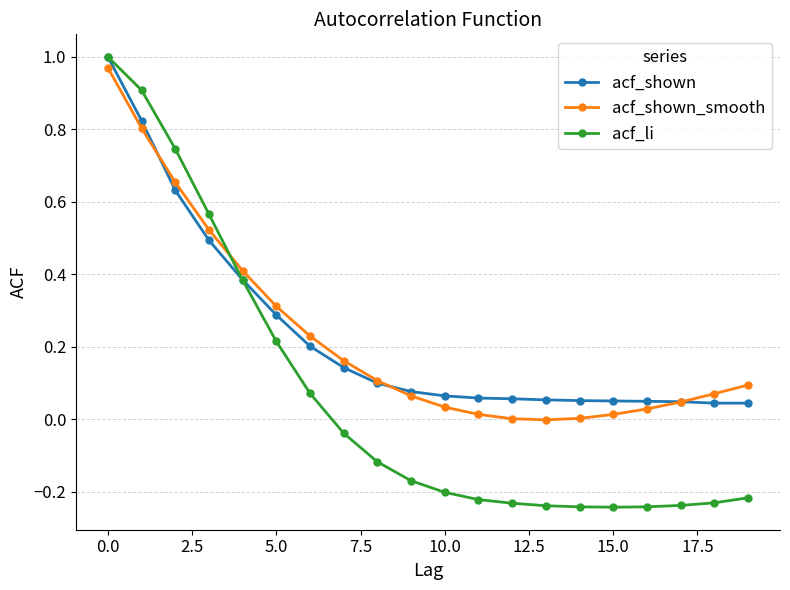

Which series has the largest range (max minus min)?

acf_li